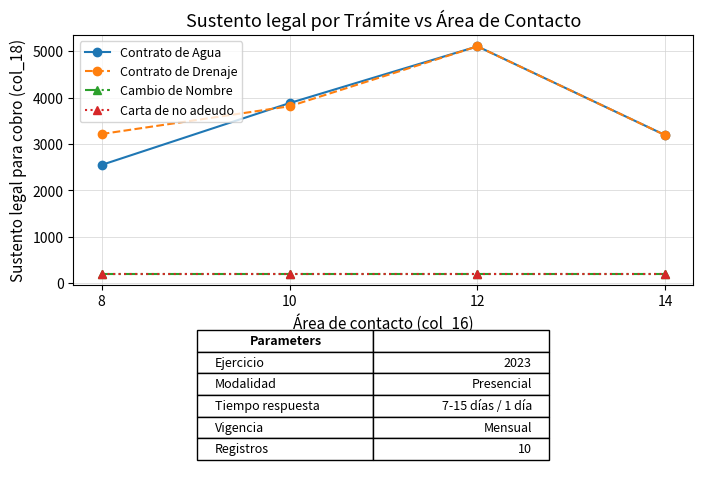

Which series ends up on top after the final intersection of Contrato de Agua and Contrato de Drenaje?

Contrato de Agua